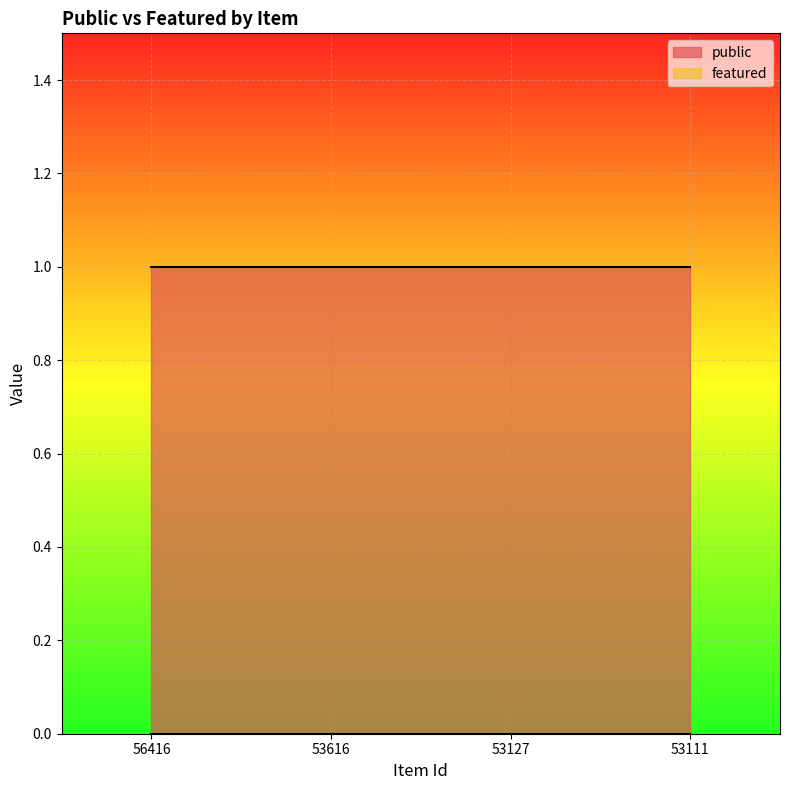

How many lines are shown in the chart?

2